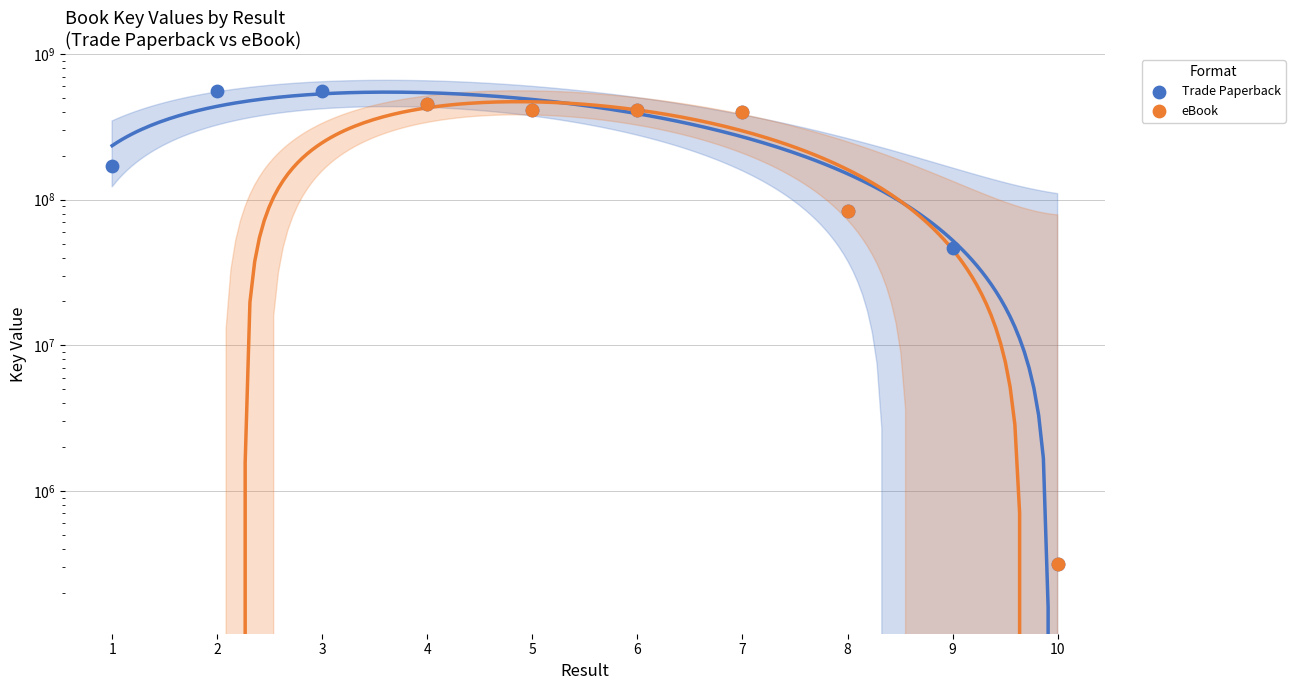

Approximately how many times larger is the value at 7 compared to 6?

1.0